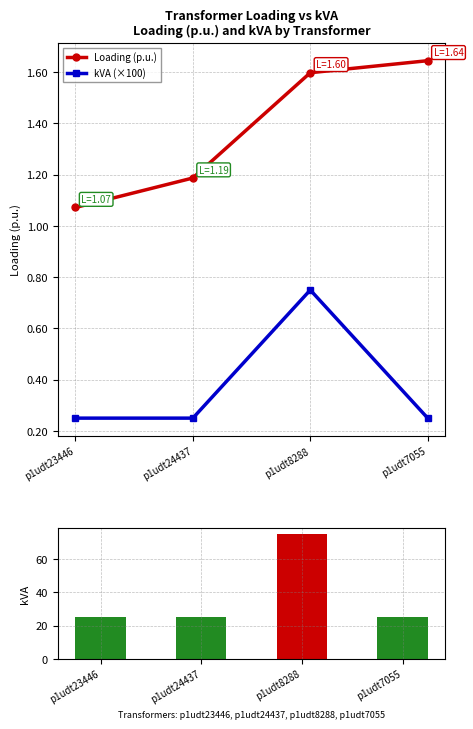

What is the difference between the highest and lowest values at p1udt23446?

24.8